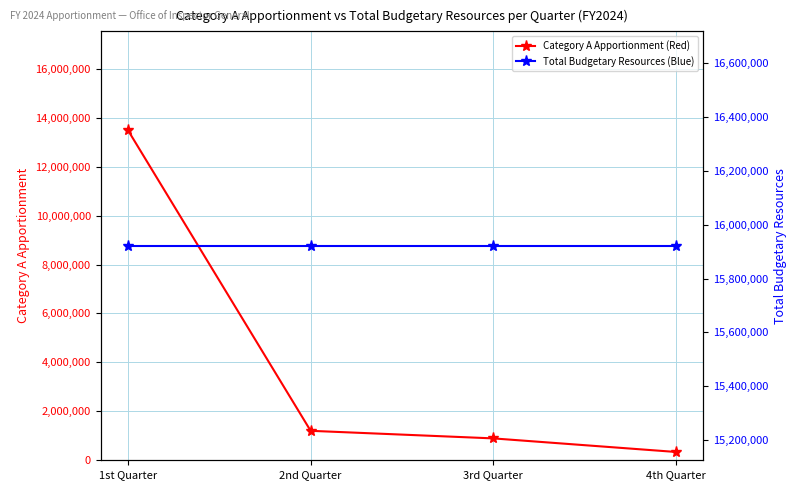

How many lines are shown in the chart?

2